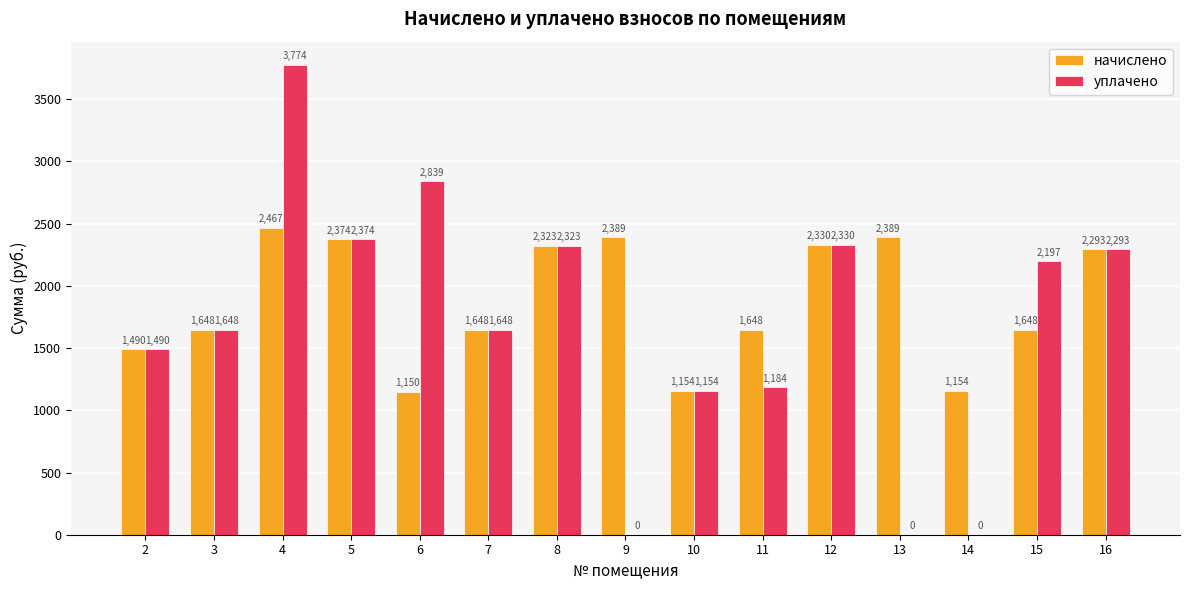

The value of начислено at 3 is 1648.1. True or false?

True